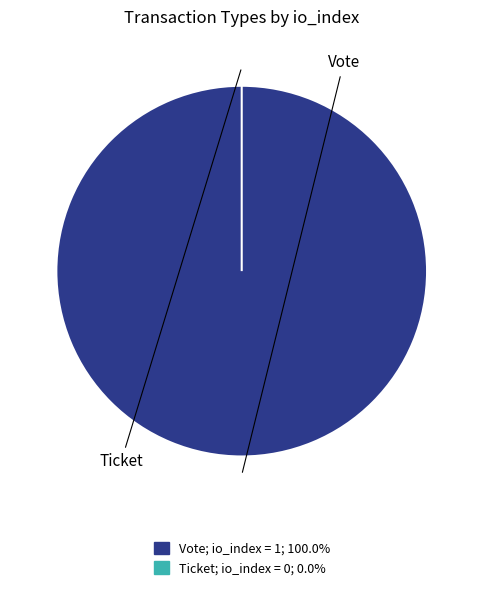

Is Vote the majority of the pie?

Yes